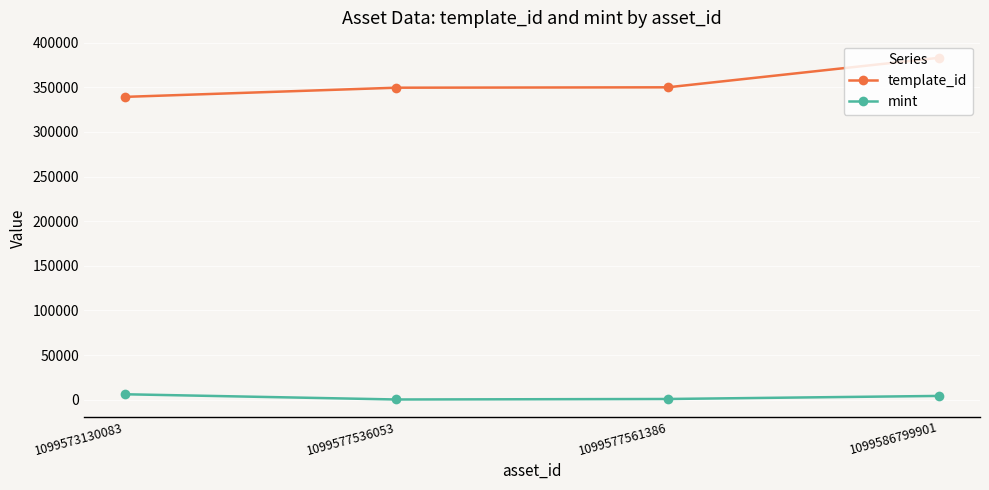

Is the value of template_id at 1099577561386 greater than the value of mint at 1099577536053?

Yes